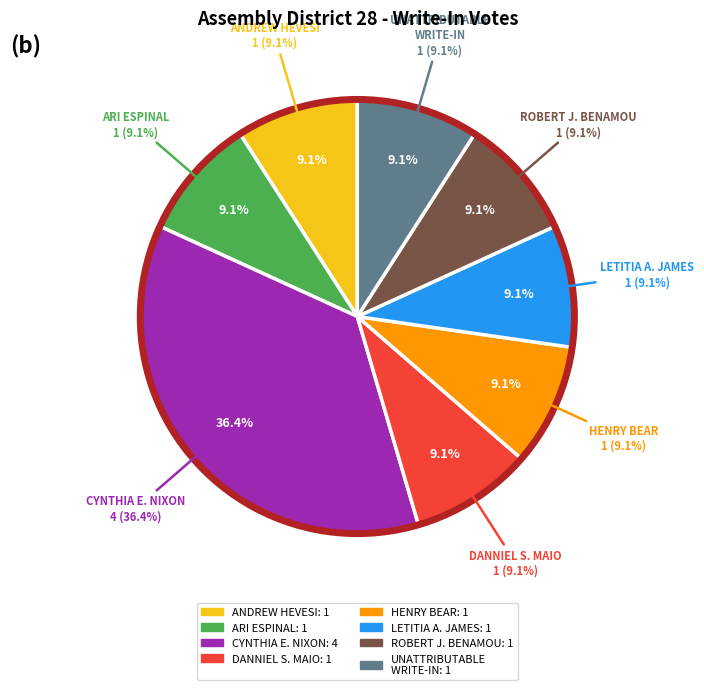

What percentage is NOT represented by CYNTHIA E. NIXON (Write-In)?

63.6%